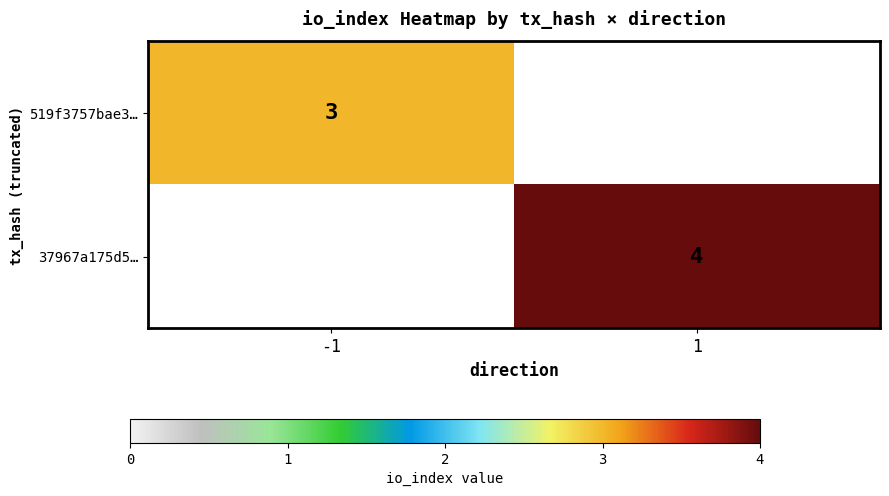

The 519f3757bae3… series shows 3 at -1. True or false?

True